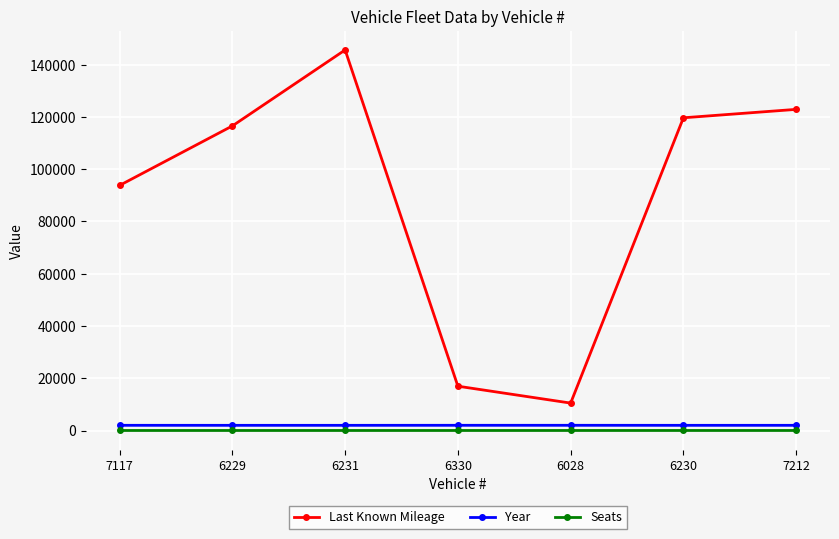

Which series has the widest spread of values?

Last Known Mileage